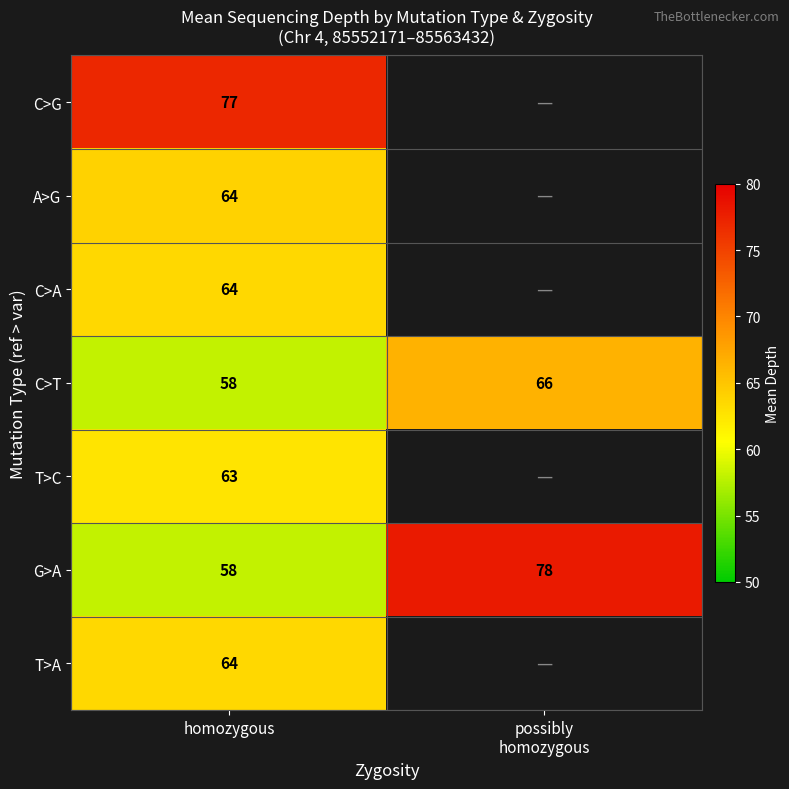

True or false: C>T has a value of 32 at homozygous.

False